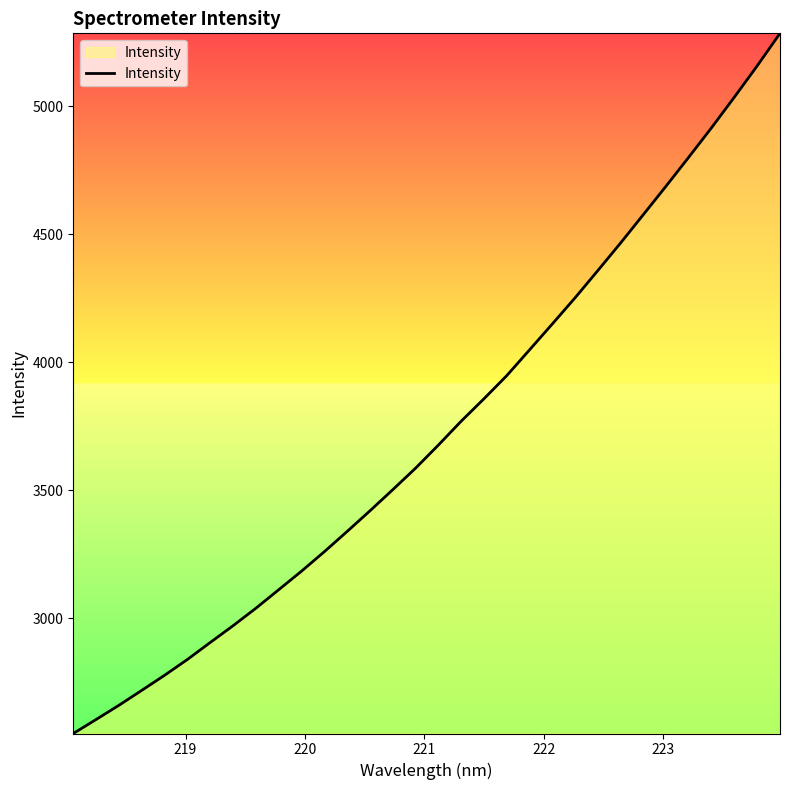

What is the smallest value displayed?

2548.6